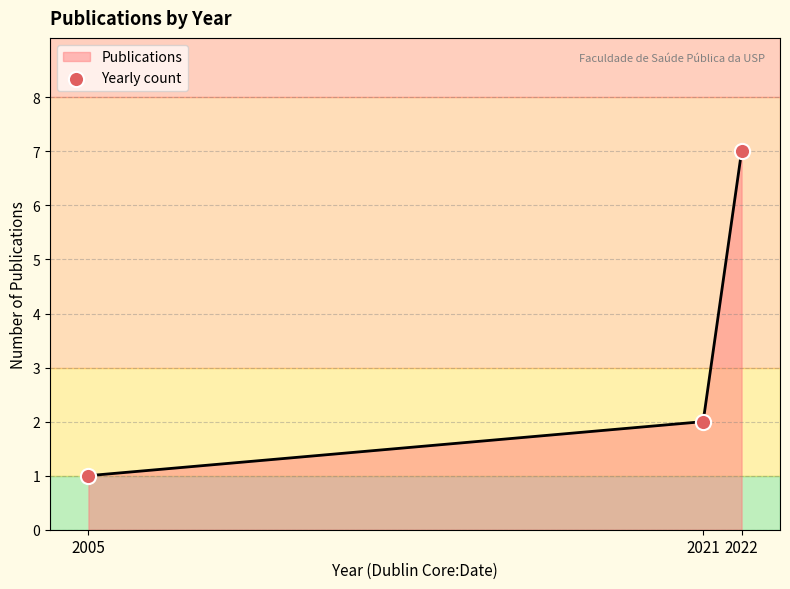

What is the change in value from 2021 to 2022?

+5